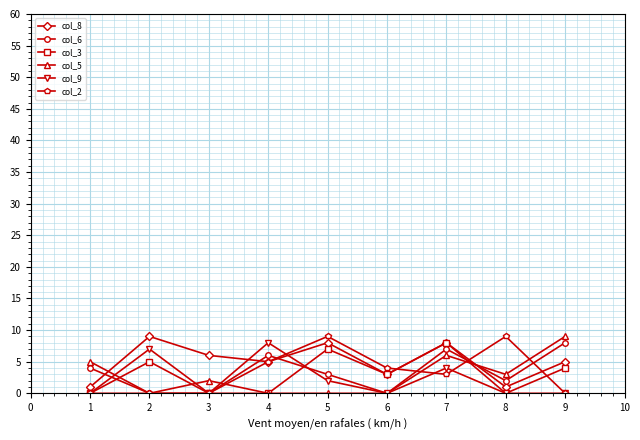

At which label does col_5 first exceed 2?

1